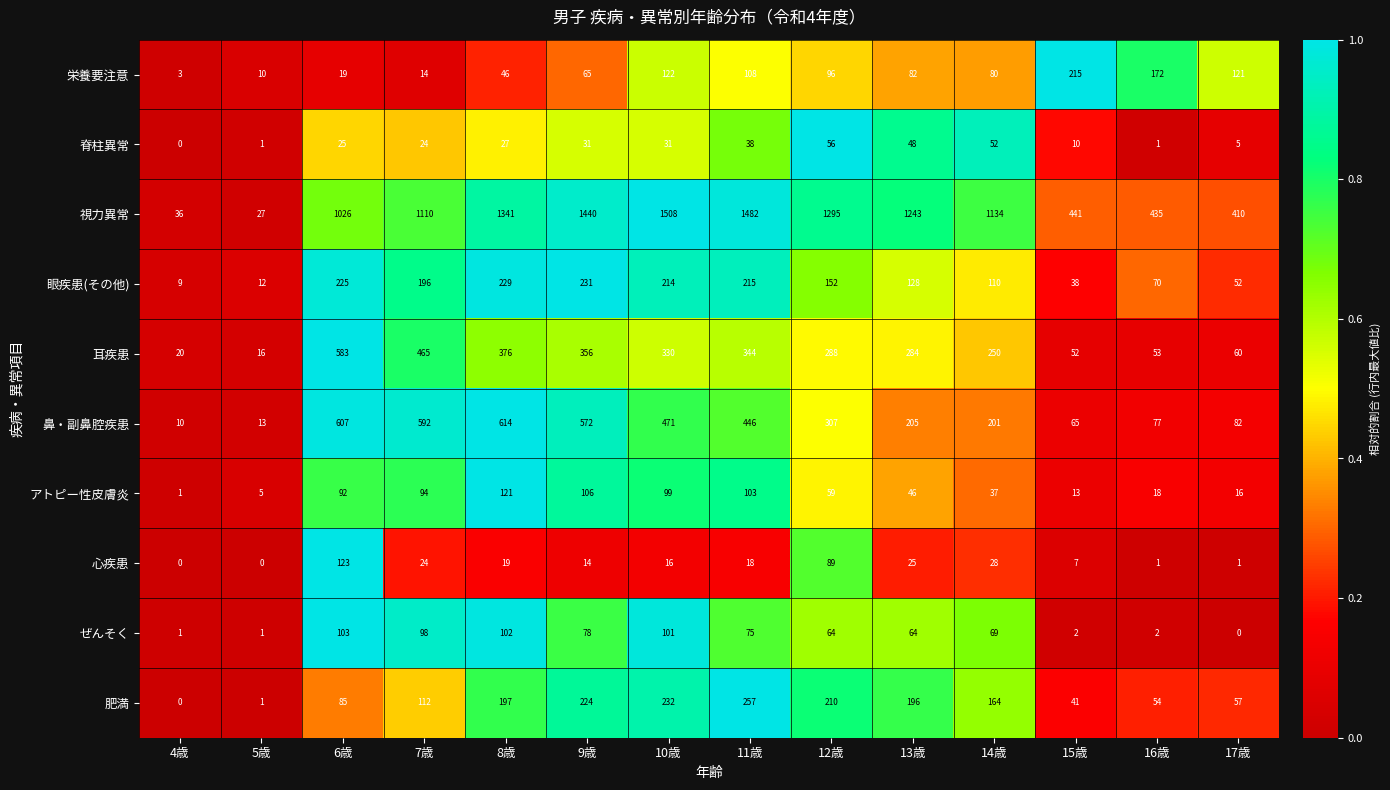

Read the 視力異常 value at 13歳.

1243